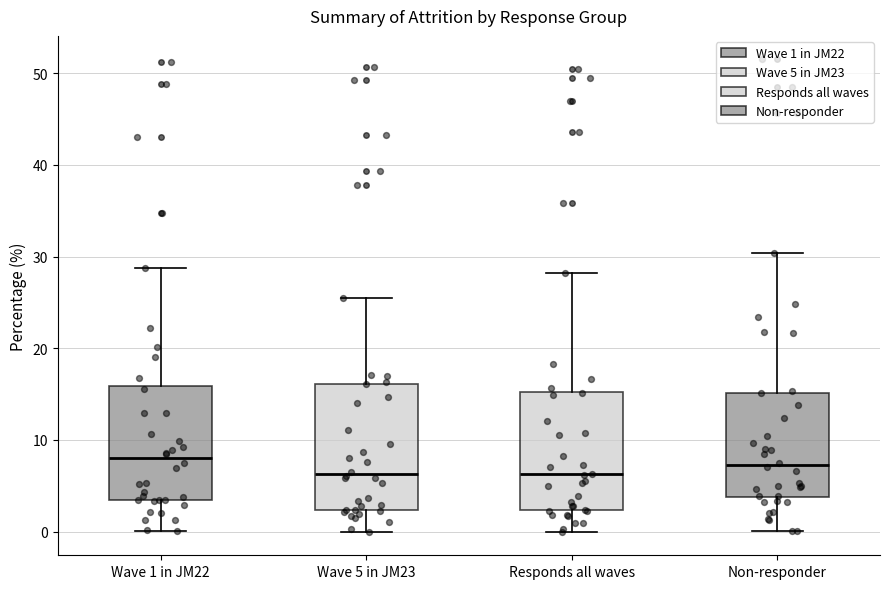

Reading left to right, read every box against the y-axis: the position of its median line, the range the box covers, and the ends of its whiskers. The values are not printed on the chart, so give them approximately, as read against the axis.

Wave 1 in JM22: median 8, box 3 to 16, whiskers 0 to 29
Wave 5 in JM23: median 6, box 2 to 16, whiskers 0 to 26
Responds all waves: median 6, box 2 to 15, whiskers 0 to 28
Non-responder: median 7, box 4 to 15, whiskers 0 to 30